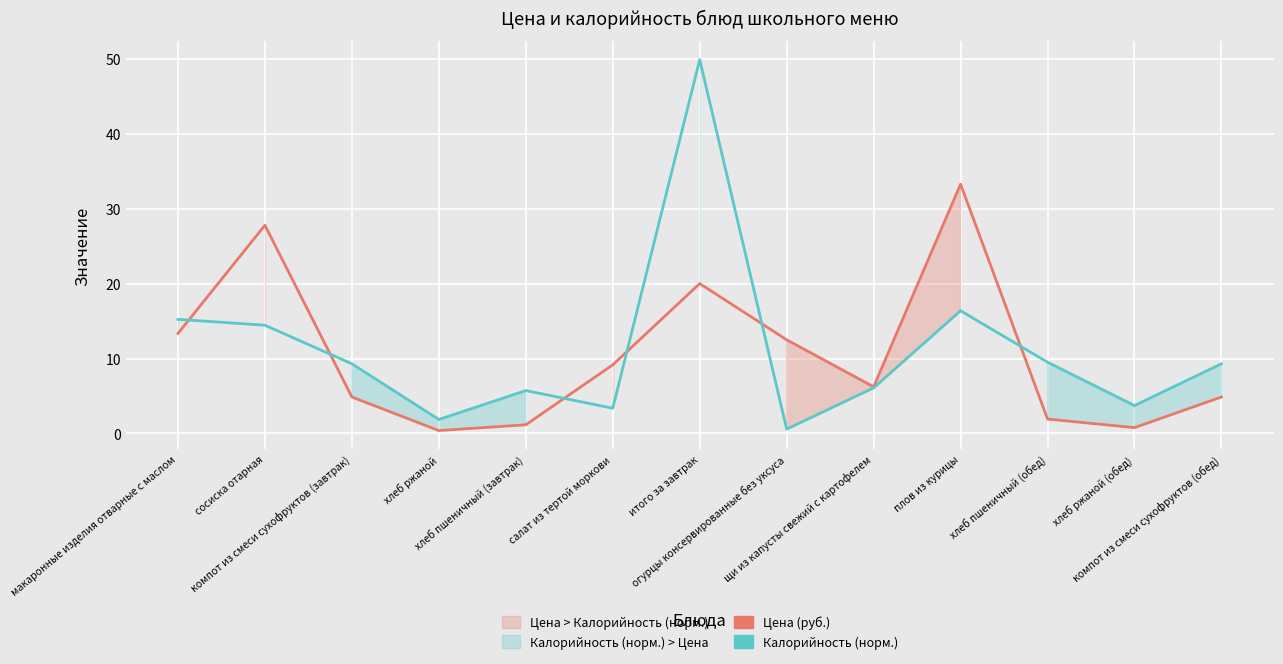

True or false: Цена (руб.) and Калорийность (норм.) cross at least once.

True